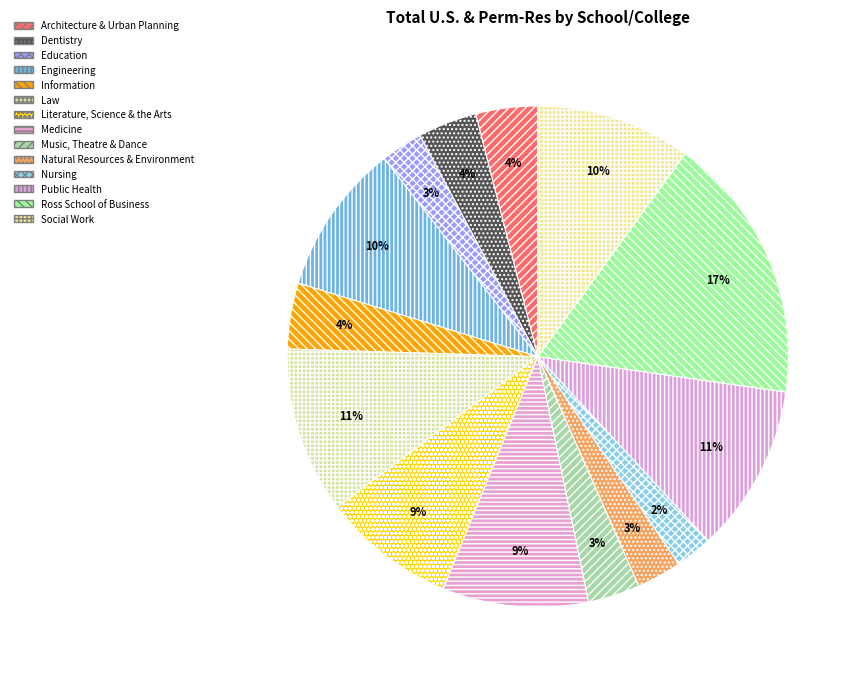

Rank the categories by value from lowest to highest.

Nursing, Education, Natural Resources & Environment, Music, Theatre & Dance, Dentistry, Architecture & Urban Planning, Information, Literature, Science & the Arts, Medicine, Engineering, Social Work, Law, Public Health, Ross School of Business